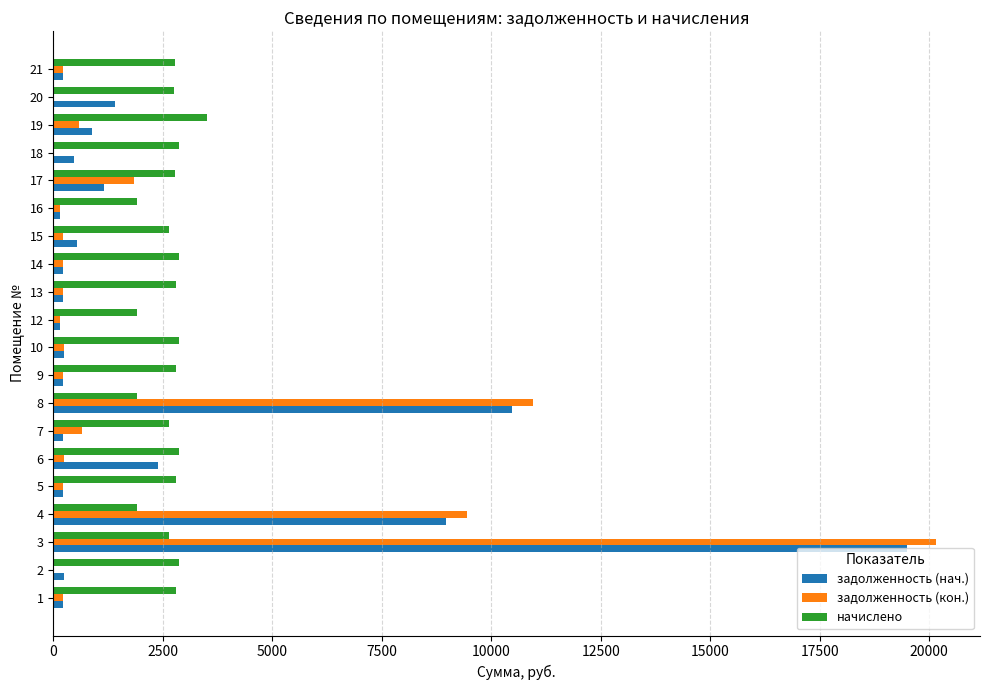

What is the maximum value shown in the chart?

20152.6